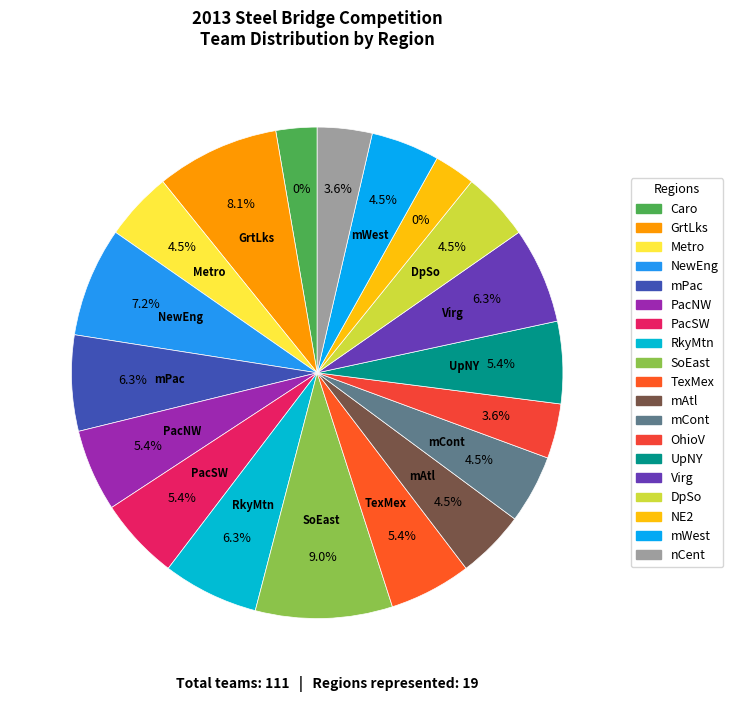

Is it true that GrtLks is 8% of the pie?

True